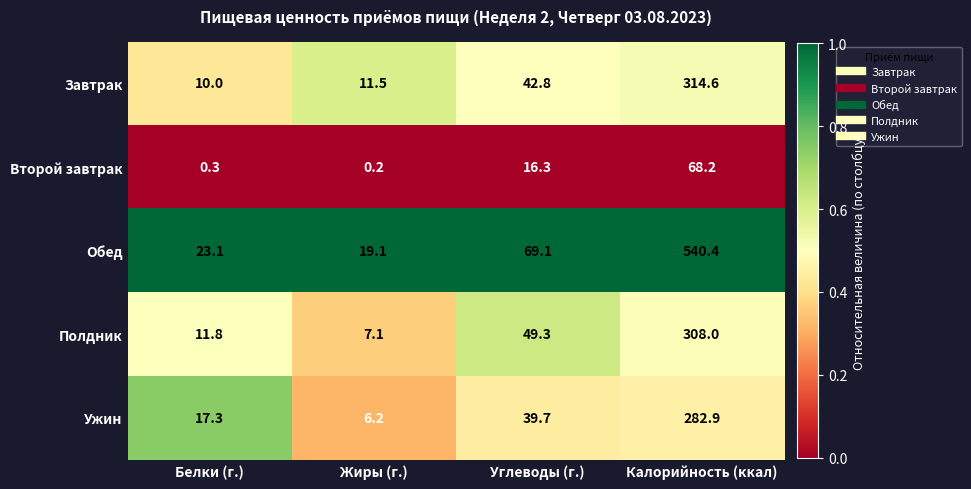

What is the difference between the maximum and minimum values in the Обед series?

521.3